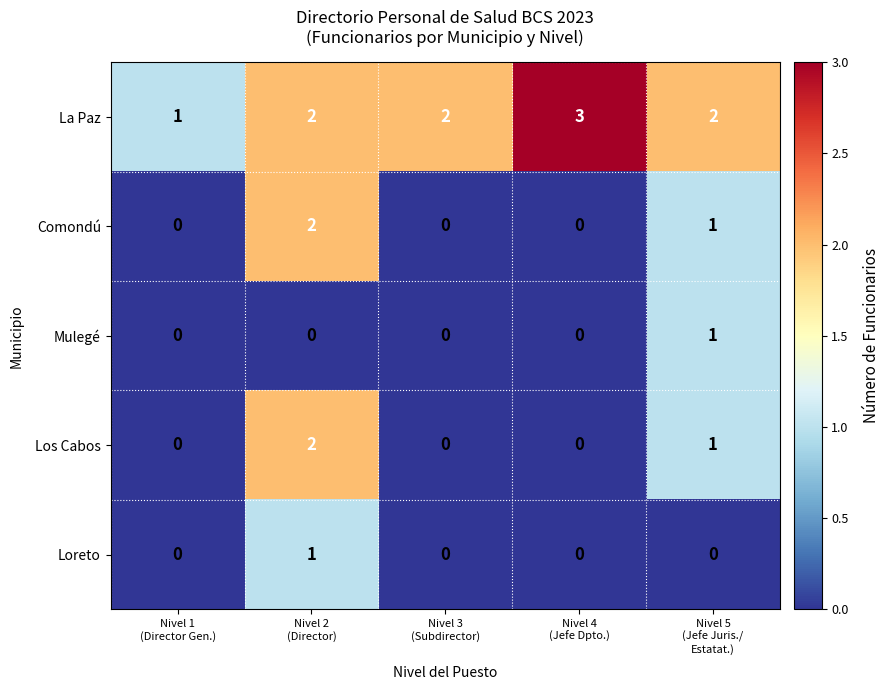

How many data points in Comondú are above 0?

2